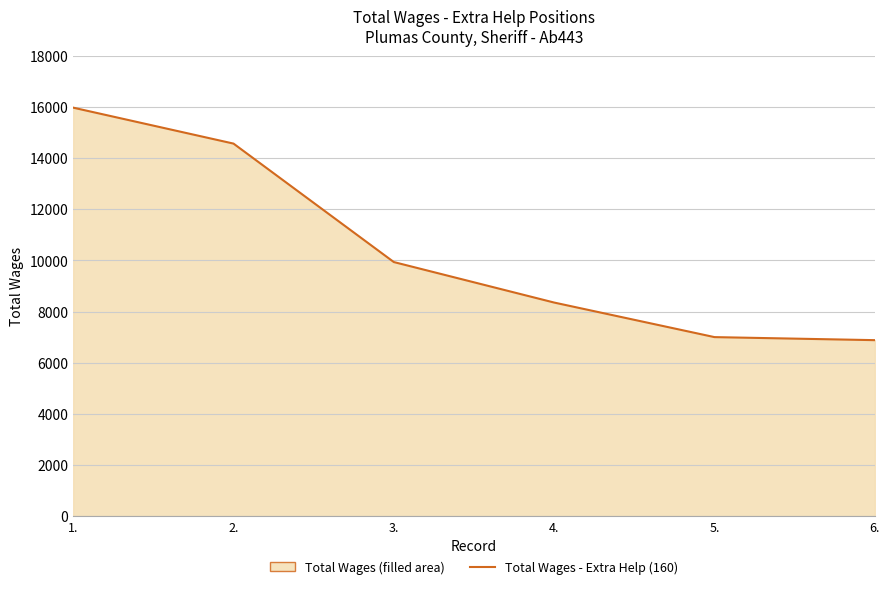

What is the greatest value displayed?

15970